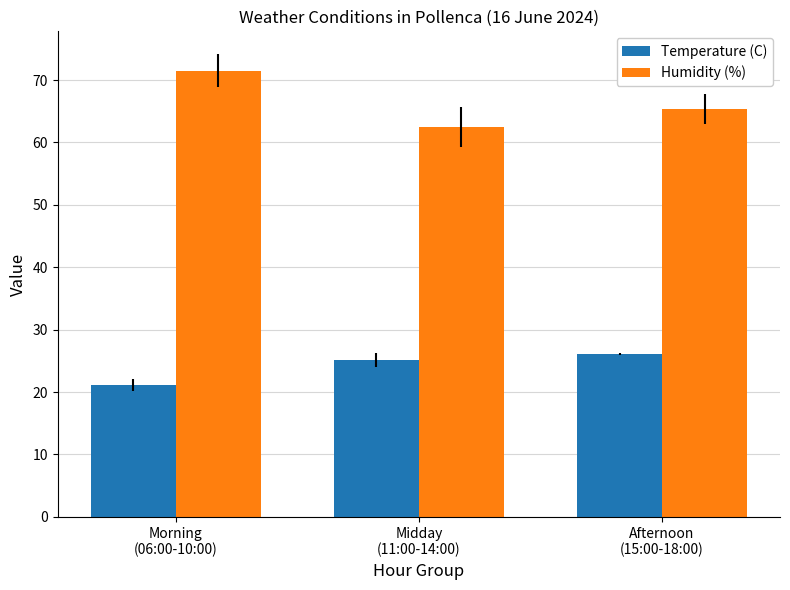

Which series has the largest total across all categories?

Humidity (%)